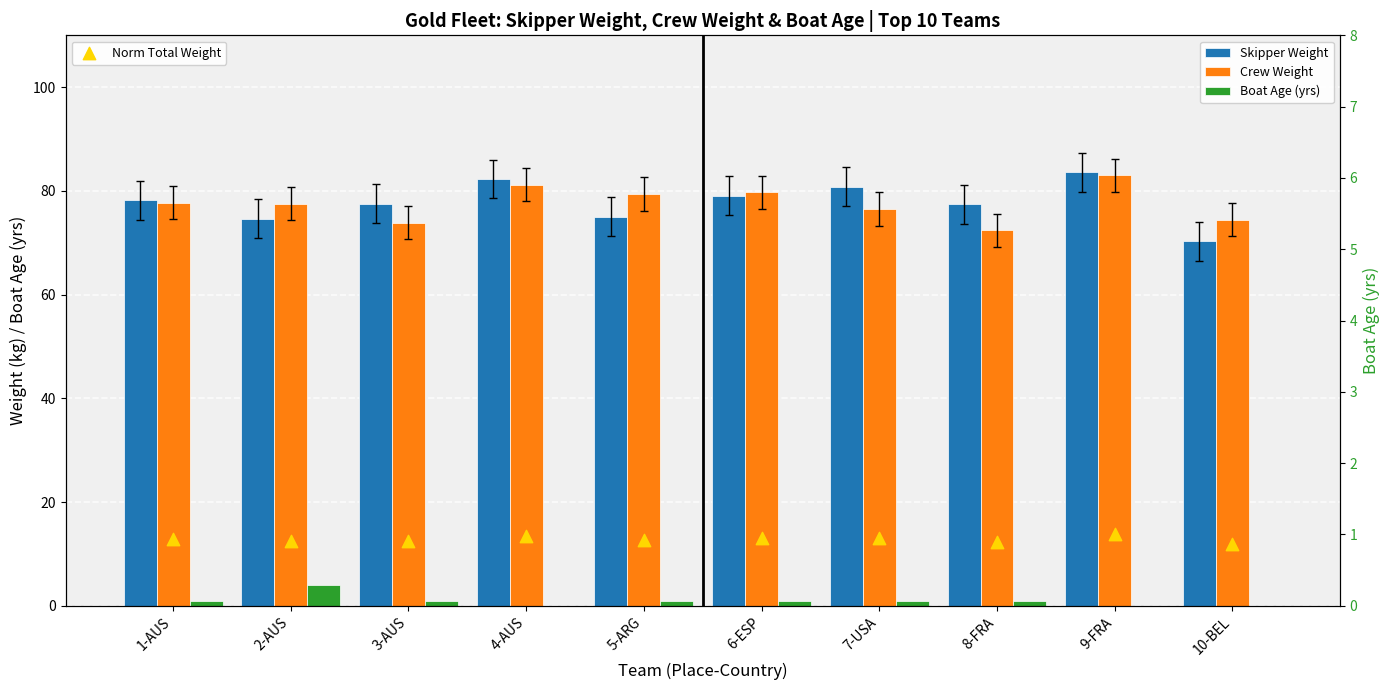

What are all the series names shown in the legend?

Skipper Weight, Crew Weight, Boat Age (yrs), Norm Total Weight